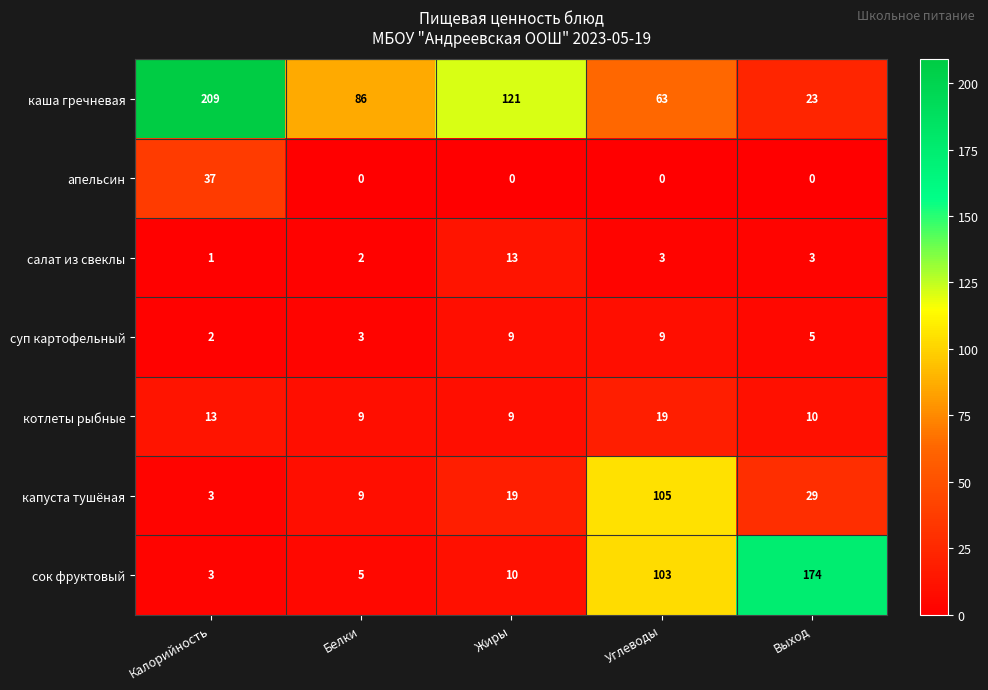

What is the average value of the каша гречневая series?

100